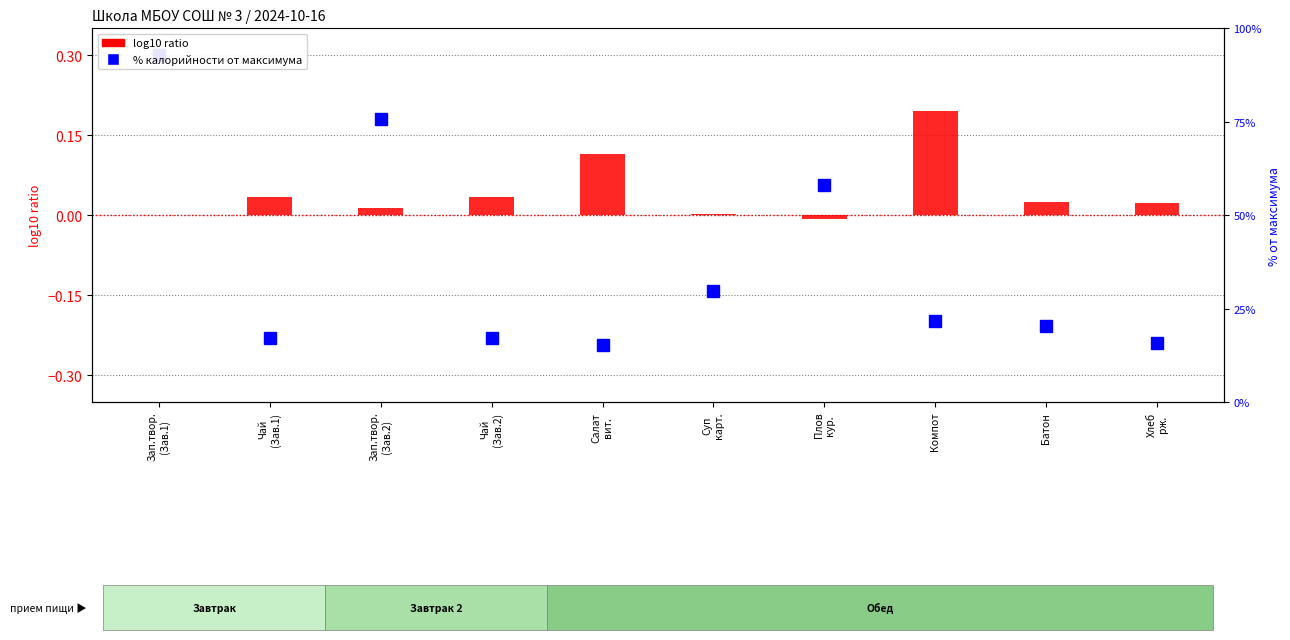

Reading right to left, extract all data points from this chart.

Хлеб
рж.=0.0	Батон=0.0	Компот=0.2	Плов
кур.=-0.0	Суп
карт.=0.0	Салат
вит.=0.1	Чай
(Зав.2)=0.0	Зап.твор.
(Зав.2)=0.0	Чай
(Зав.1)=0.0	Зап.твор.
(Зав.1)=-0.0